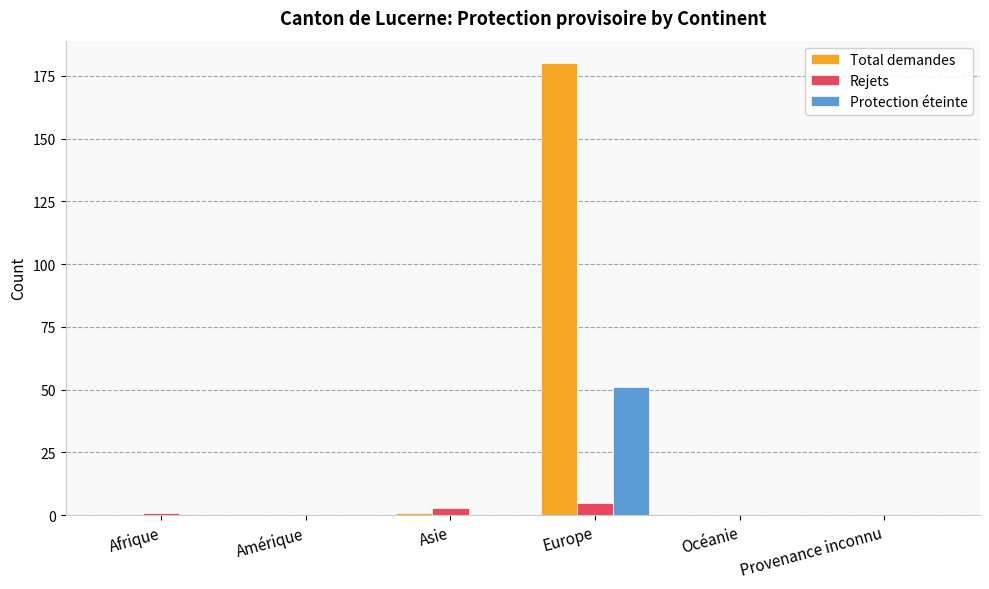

What is the sum of all Rejets values?

9